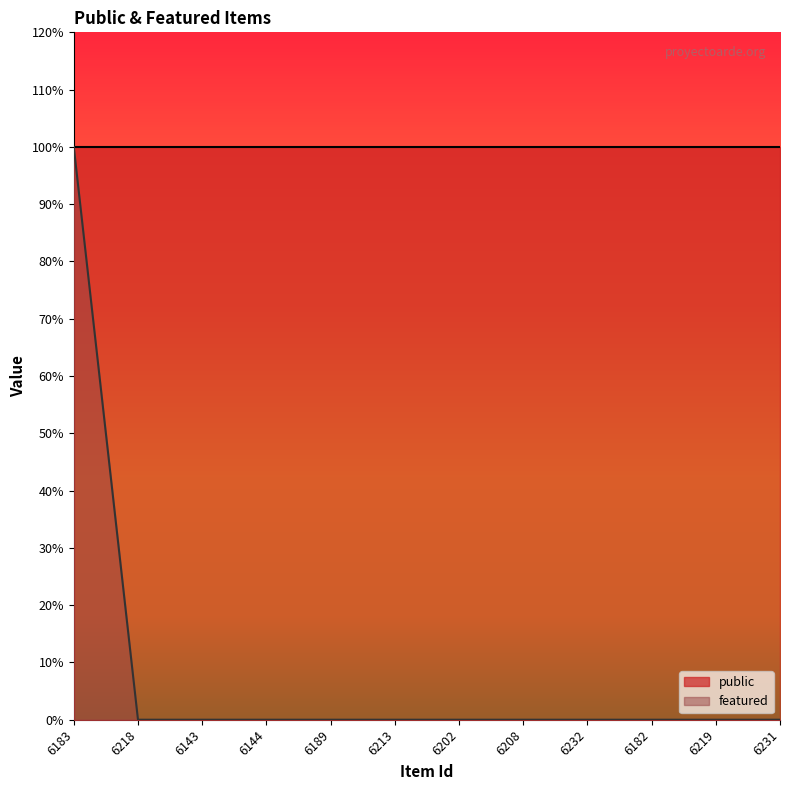

List the labels in order of value, largest first.

6183, 6218, 6143, 6144, 6189, 6213, 6202, 6208, 6232, 6182, 6219, 6231